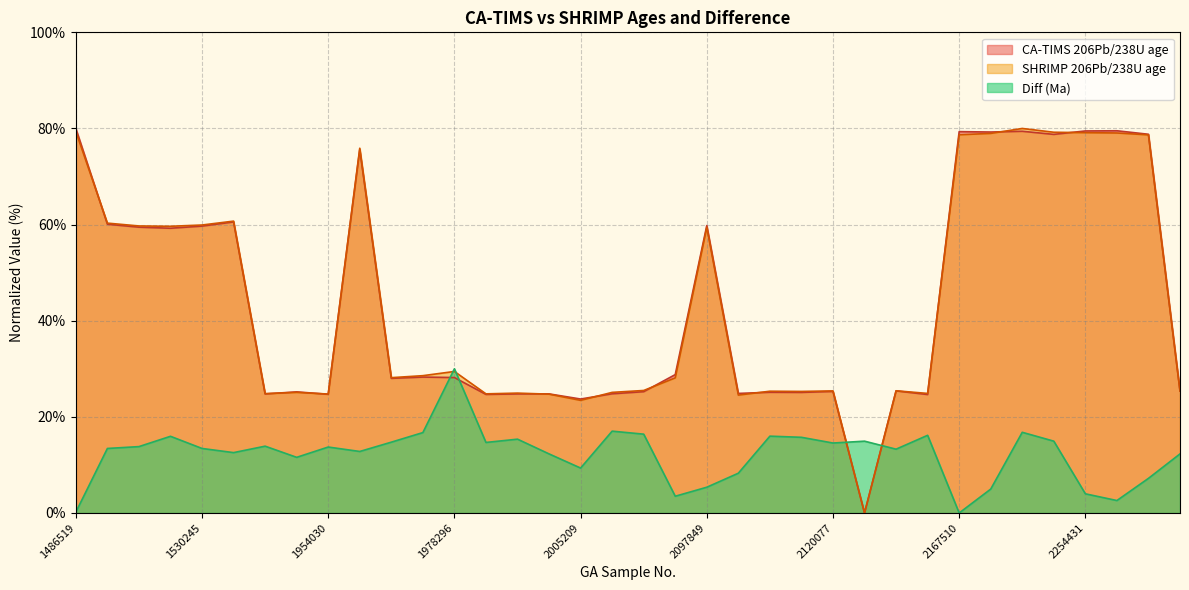

What is the difference between the Diff (Ma) values at 1528027 and 2097849?

10.6